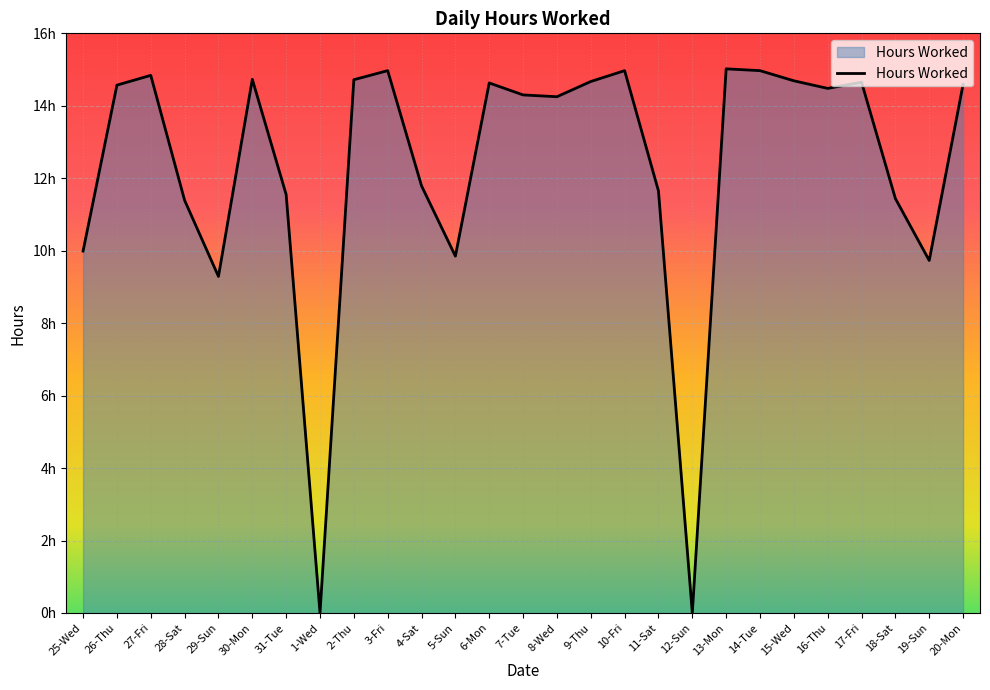

Is this an area chart (filled region under the line)?

Yes